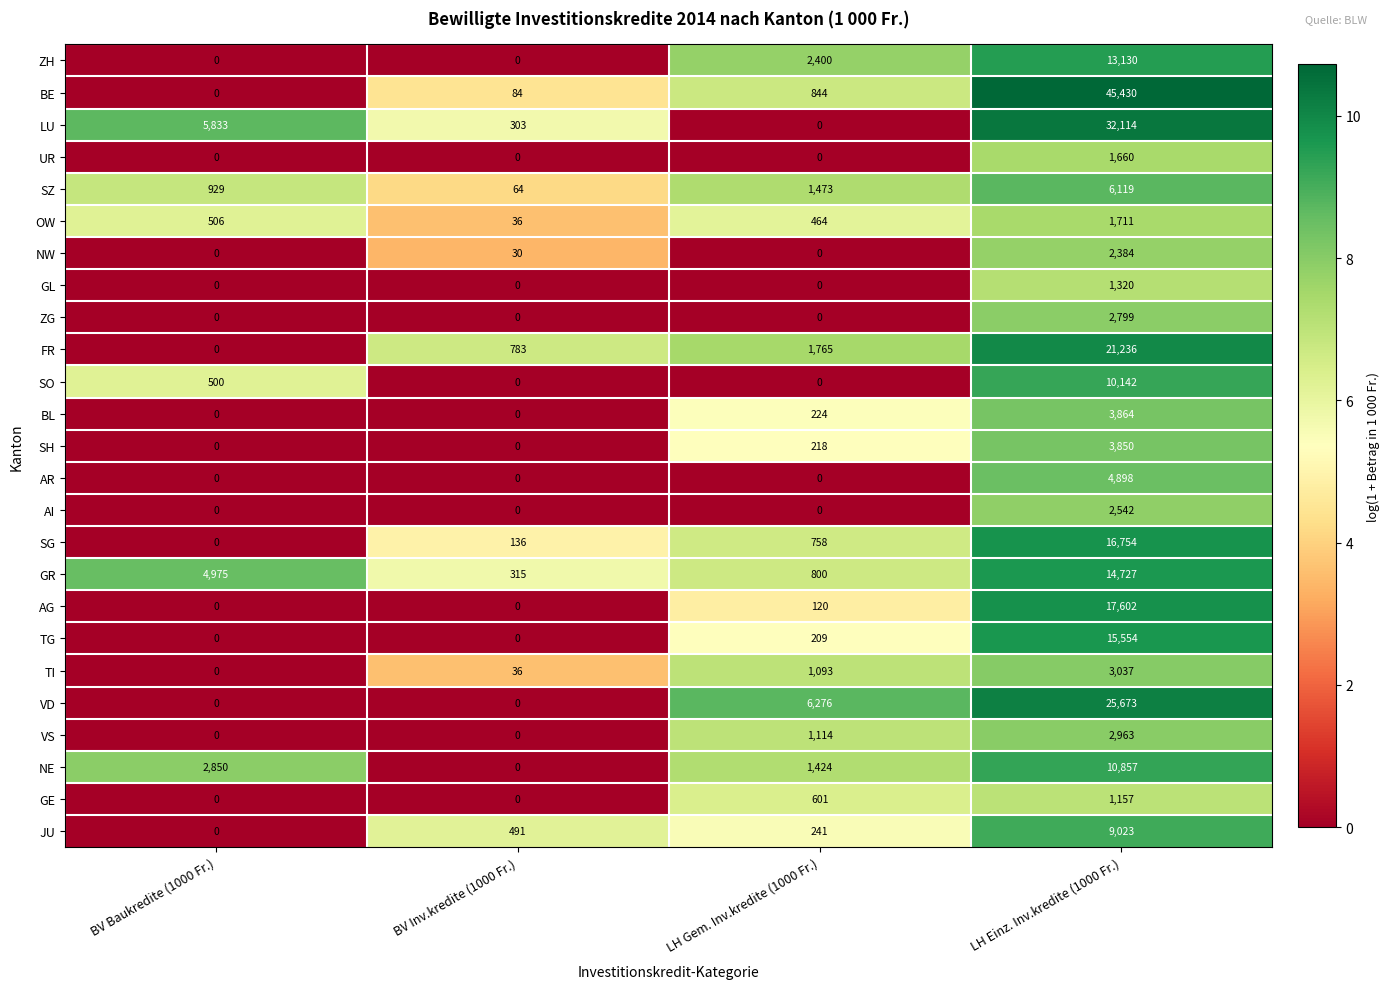

Which series has the largest range (max minus min)?

BE